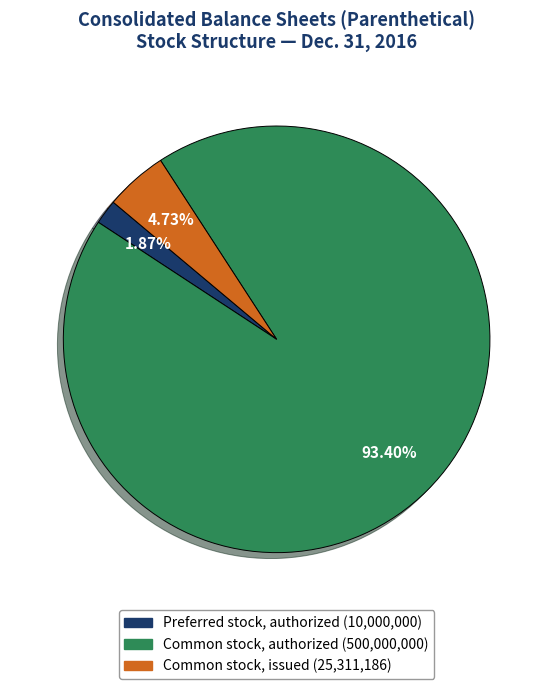

Is there a majority slice in this chart?

Yes